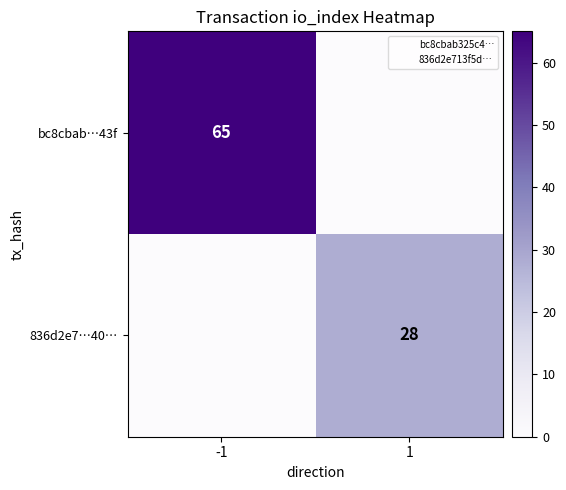

List the series in order of their peak value, lowest first.

836d2e7…40…, bc8cbab…43f